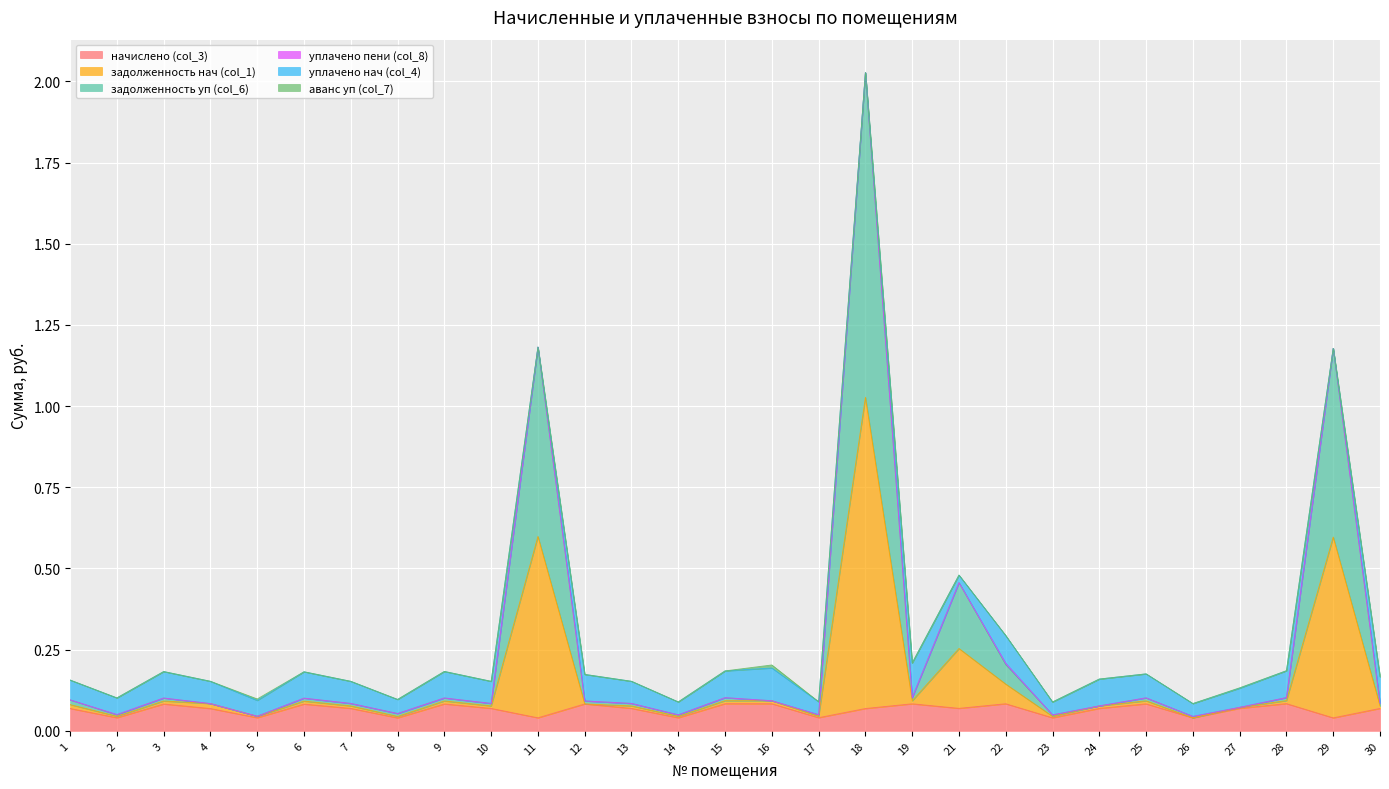

True or false: начислено (col_3) has more than 0 interior local peaks.

True